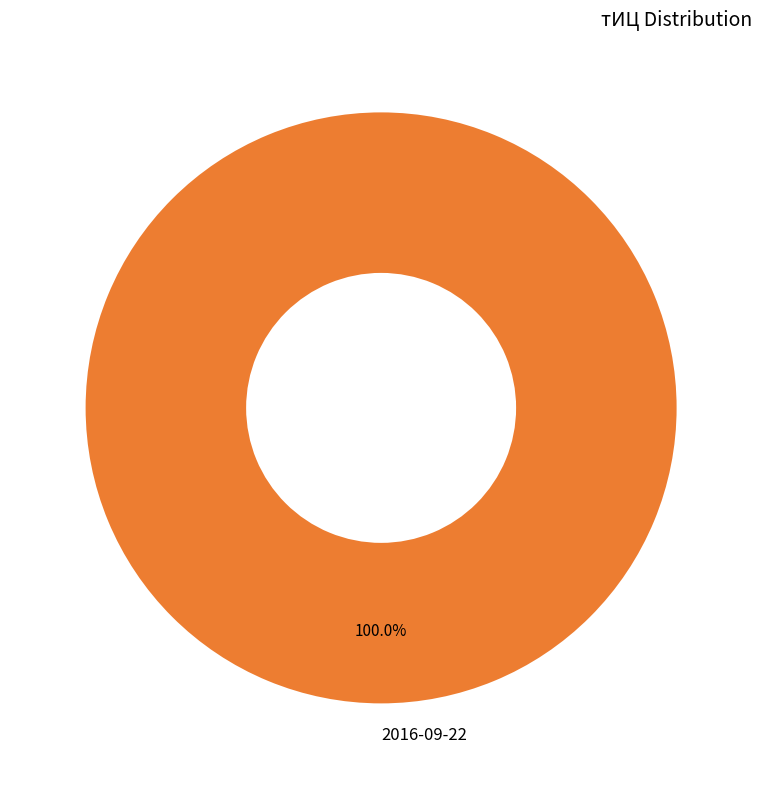

Rank the categories by value from highest to lowest.

2016-09-22